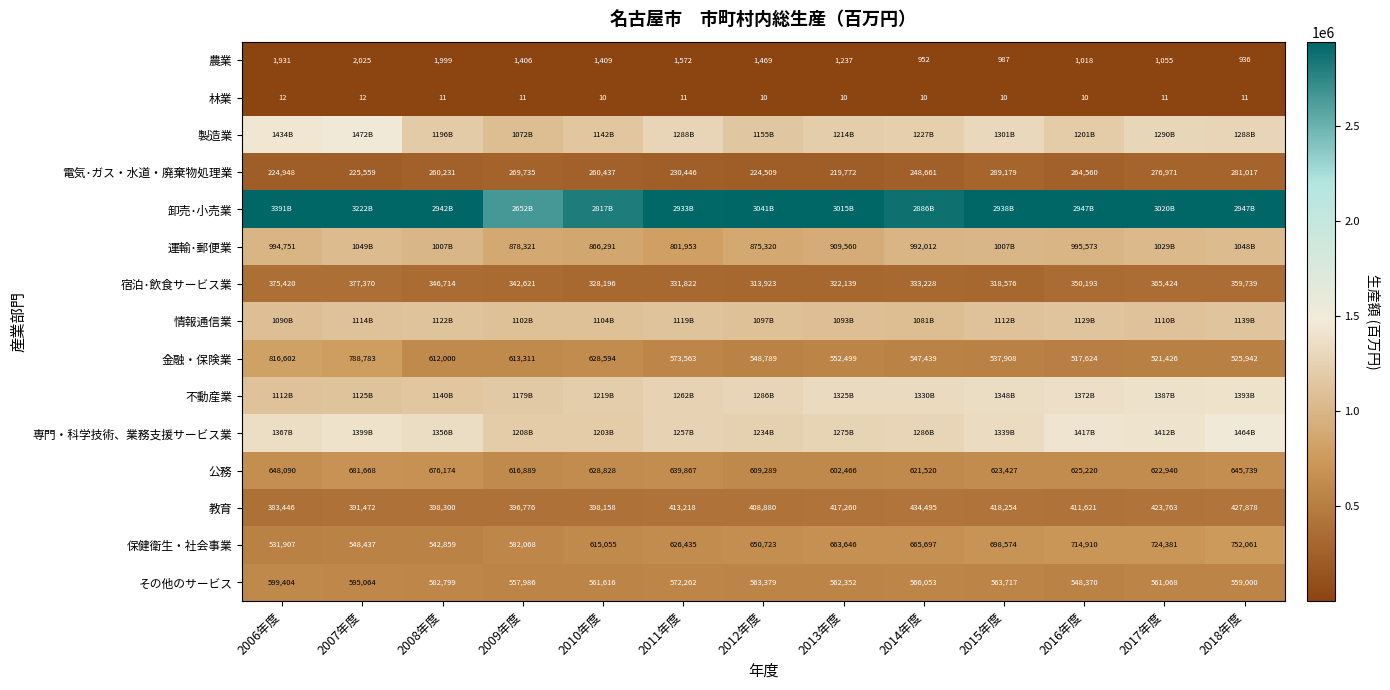

List the labels in order of その他のサービス value, smallest first.

2016年度, 2009年度, 2018年度, 2017年度, 2010年度, 2013年度, 2012年度, 2015年度, 2014年度, 2011年度, 2008年度, 2007年度, 2006年度